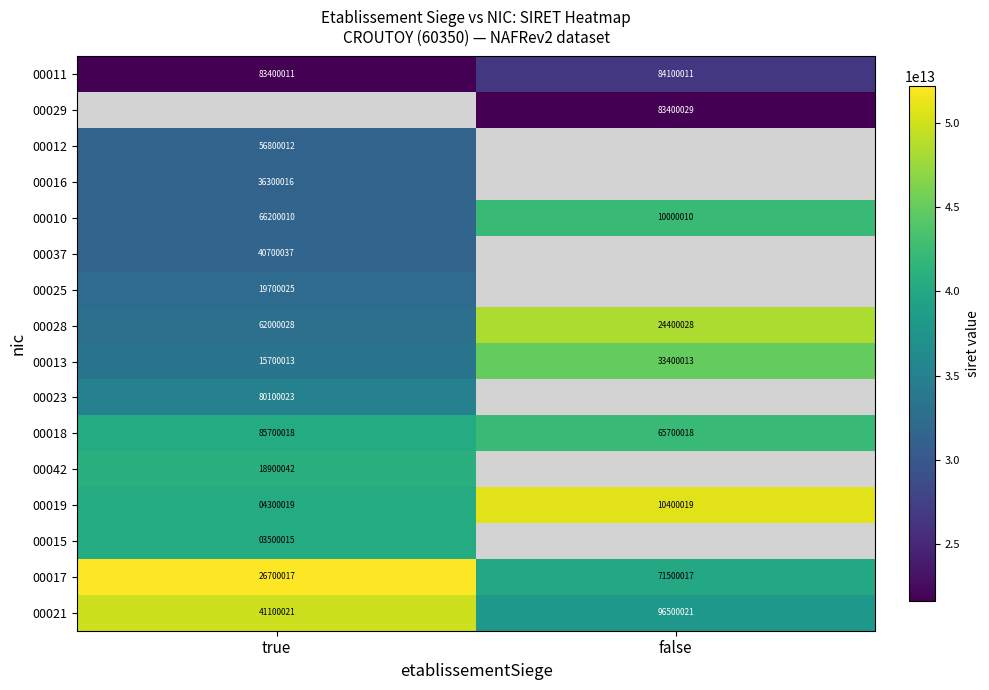

Is the value of 00011 at false greater than the value of 00017 at true?

Yes